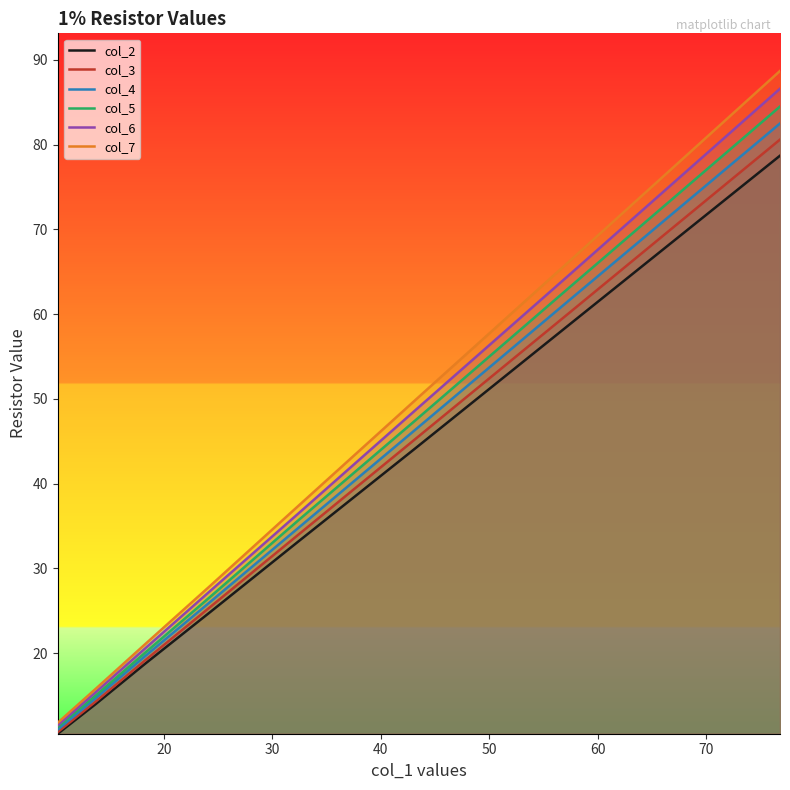

Which series has the widest spread of values?

col_7